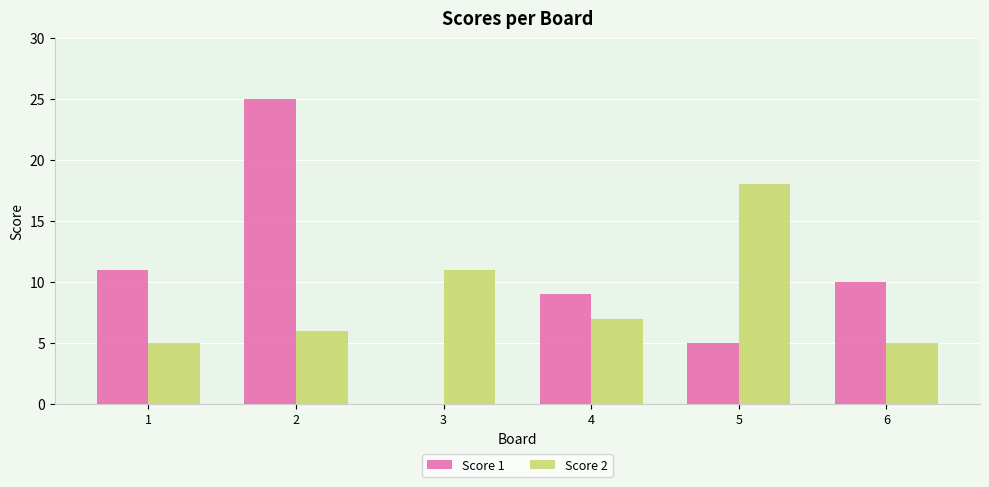

Which series changed the most between 2 and 5?

Score 1